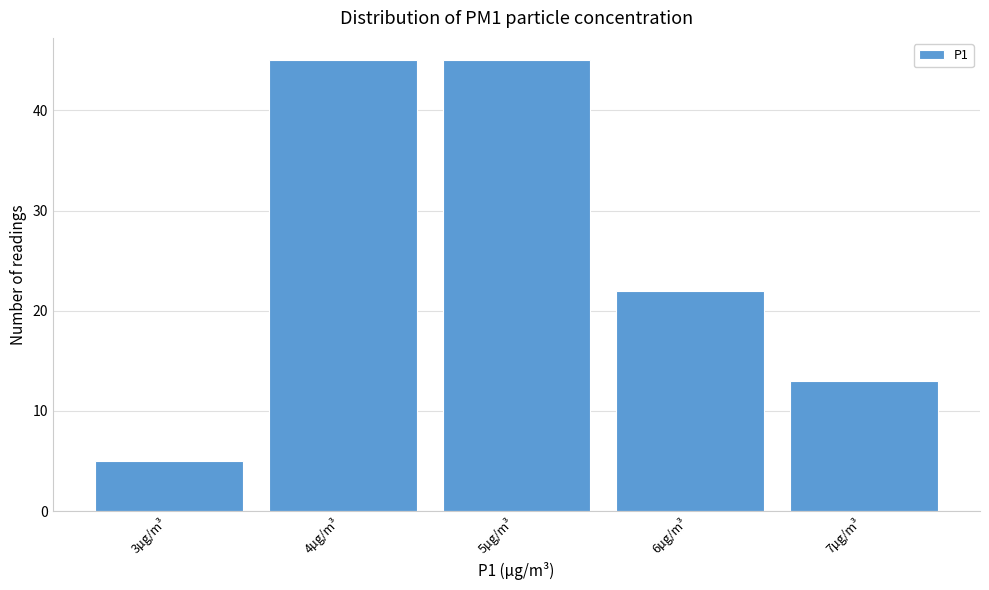

Reading left to right, what are all the values shown in this chart?

5	45	45	22	13